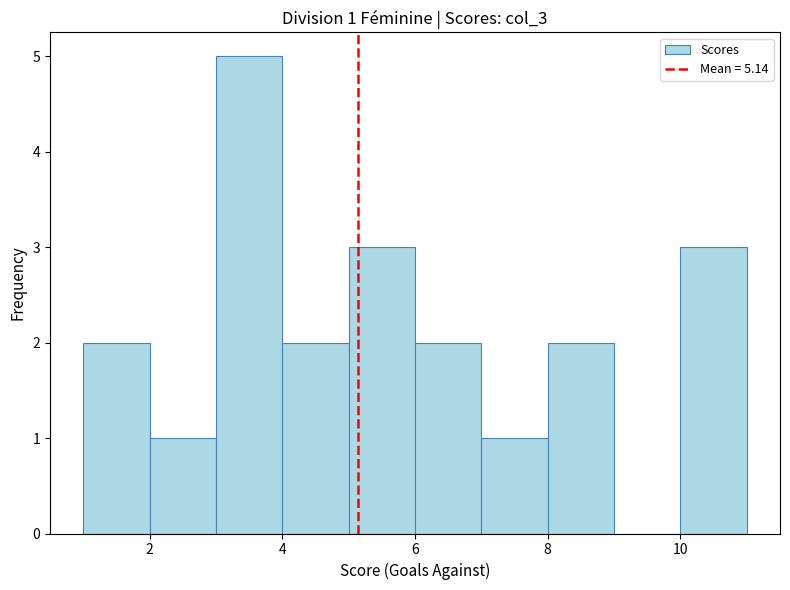

Over which range of the x-axis is the bar tallest?

3 to 4